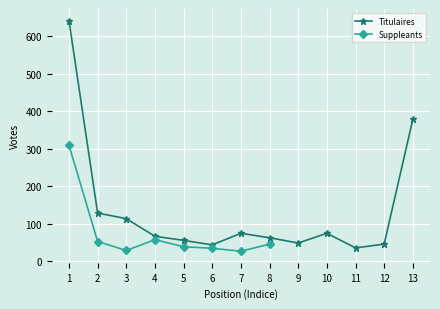

What is the sum of all values?

1763